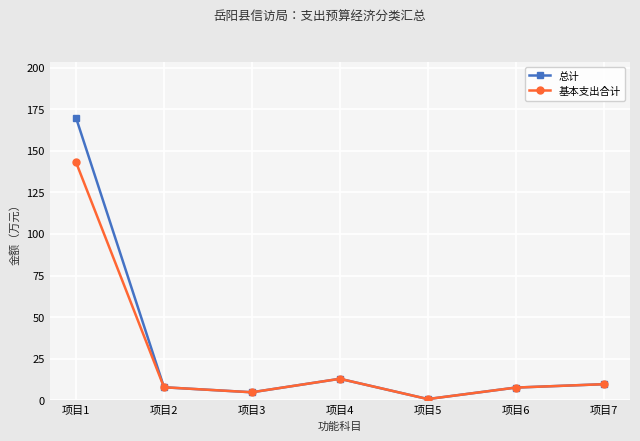

Which category has the highest value in the 总计 series?

项目1